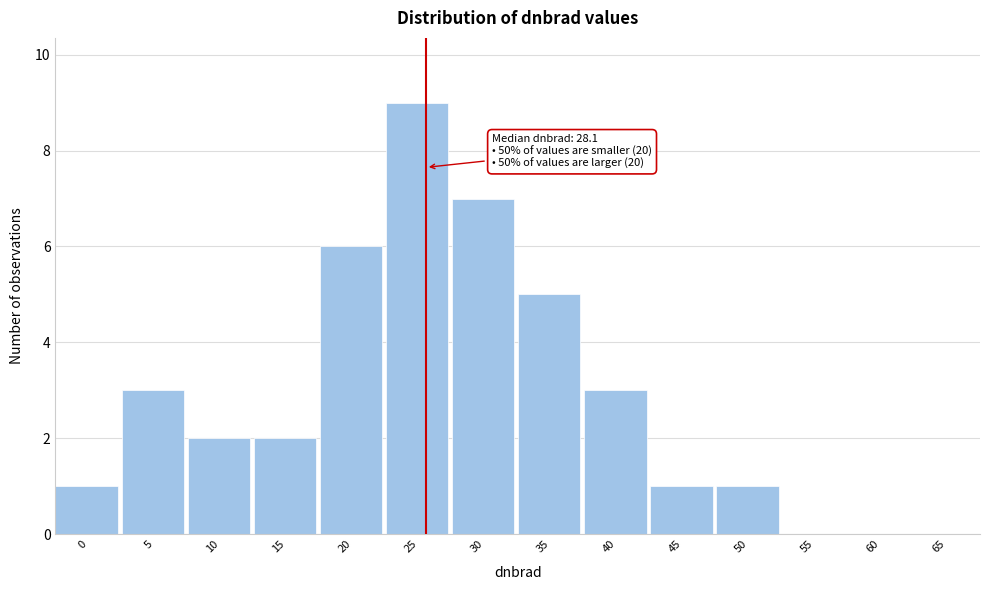

Reading left to right, what are all the values shown in this chart?

0=1	5=3	10=2	15=2	20=6	25=9	30=7	35=5	40=3	45=1	50=1	55=0	60=0	65=0